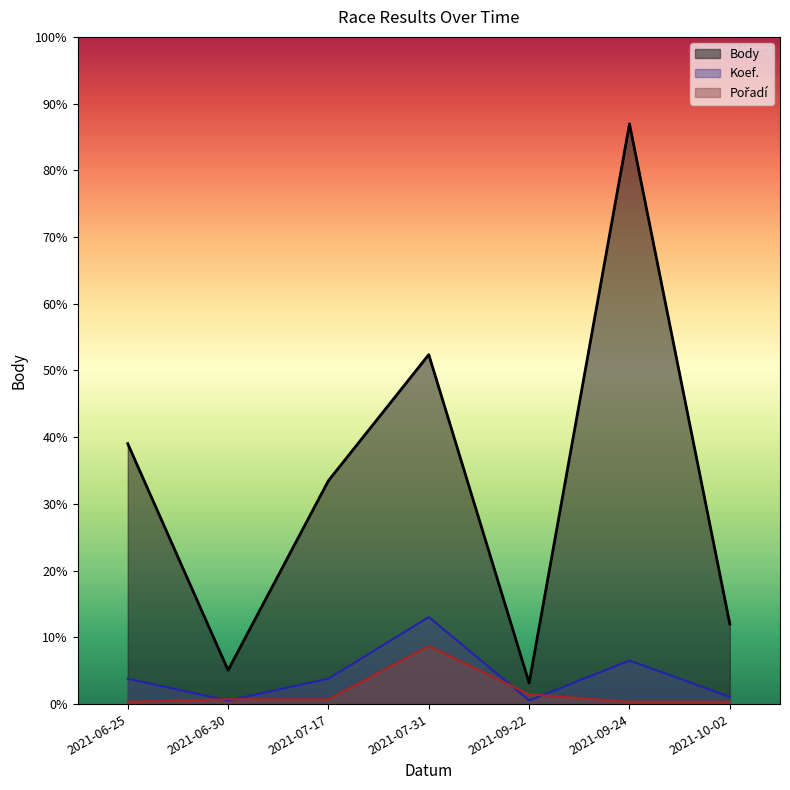

At which label does Pořadí first exceed 114?

2021-06-30